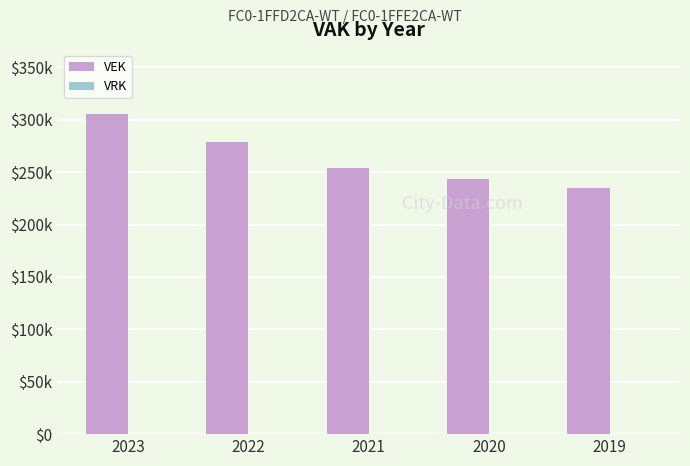

Between 2021 and 2022, which is larger?

2022